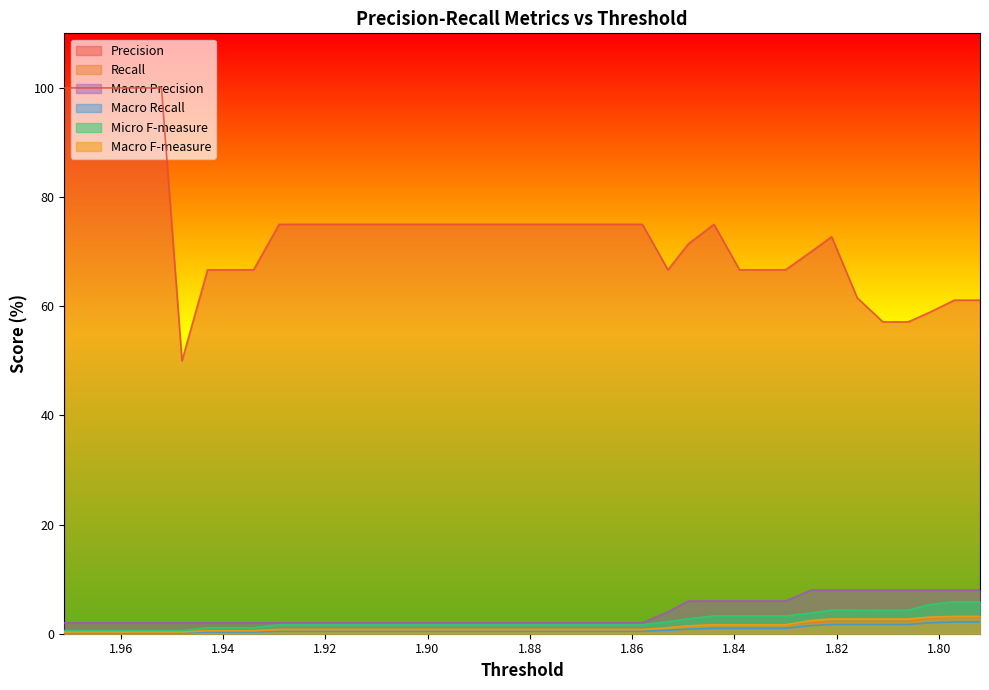

True or false: Macro Precision has a value of 6.0 at 1.839.

True